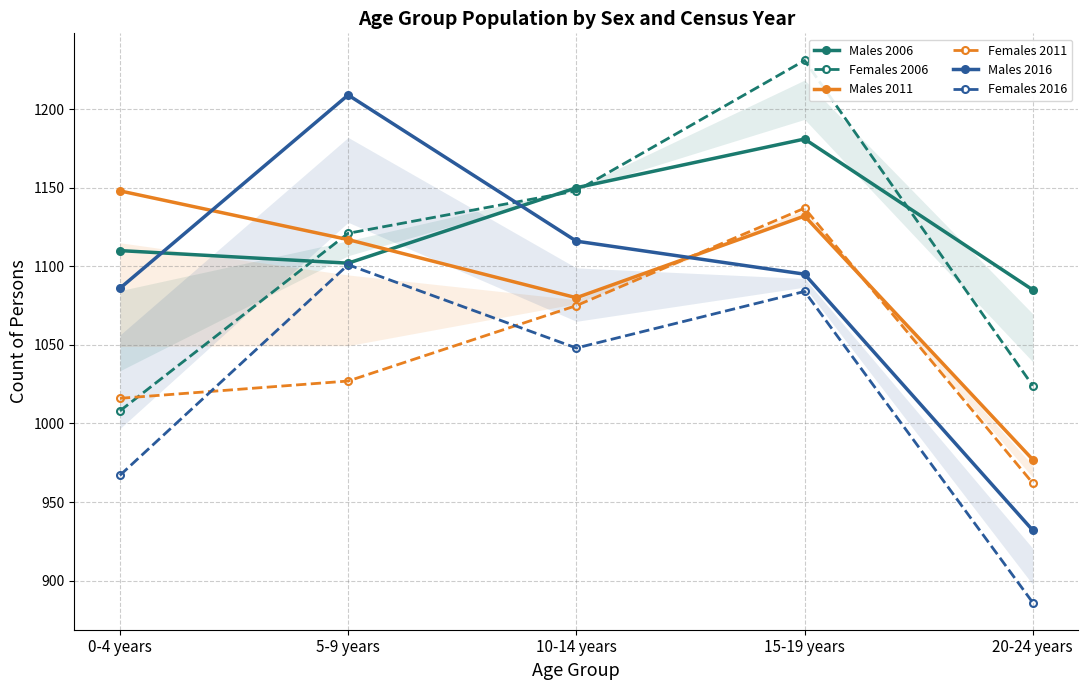

How many intersections are there between Males 2016 and Females 2011?

1